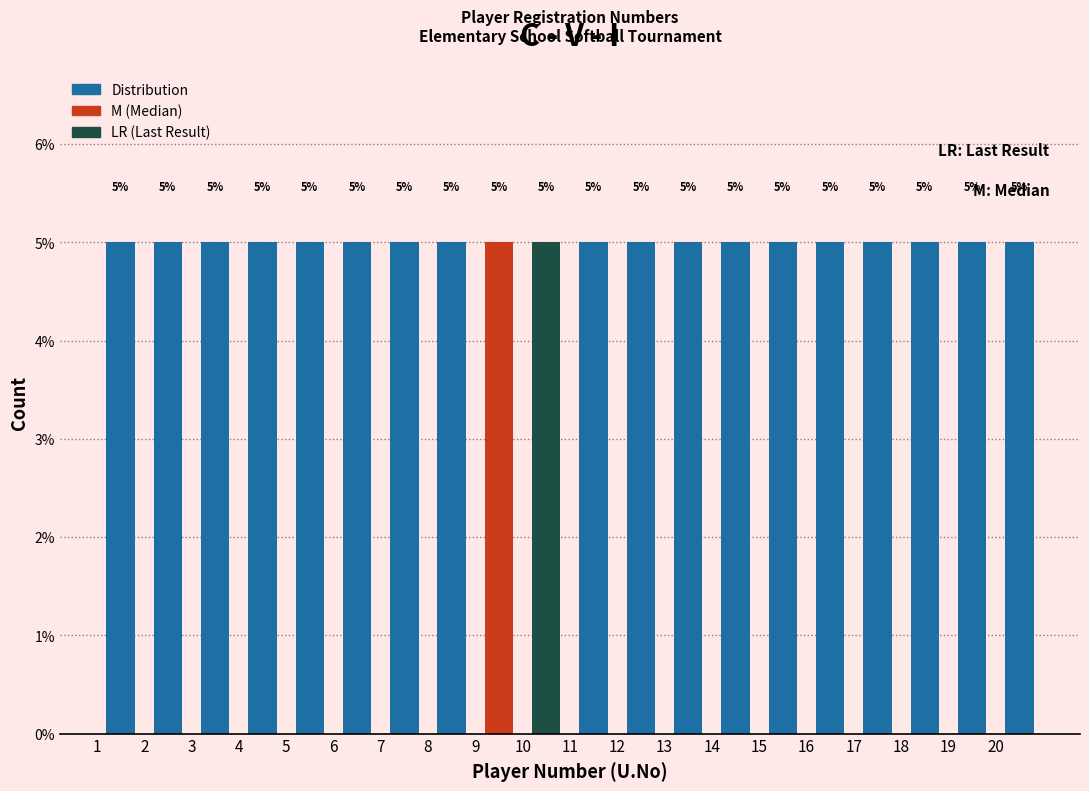

Reading left to right, list every bar in this chart as the range it spans on the x-axis followed by its height.

1 to 2: 5
2 to 3: 5
3 to 4: 5
4 to 5: 5
5 to 6: 5
6 to 7: 5
7 to 8: 5
8 to 9: 5
9 to 10: 5
10 to 11: 5
11 to 12: 5
12 to 13: 5
13 to 14: 5
14 to 15: 5
15 to 16: 5
16 to 17: 5
17 to 18: 5
18 to 19: 5
19 to 20: 5
20 to 21: 5